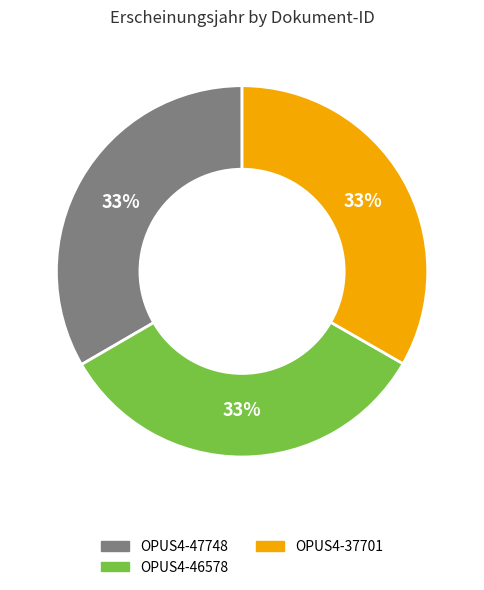

How many slices are in this pie chart?

3